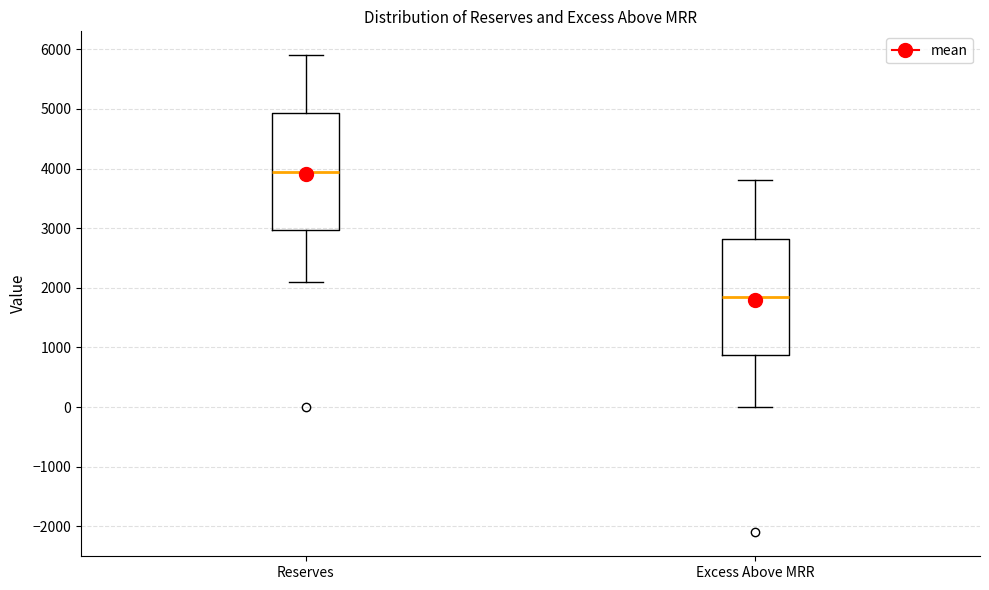

Where does the upper whisker of the box for Excess Above MRR end on the y-axis? The values are not printed on the chart, so give them approximately, as read against the axis.

3800